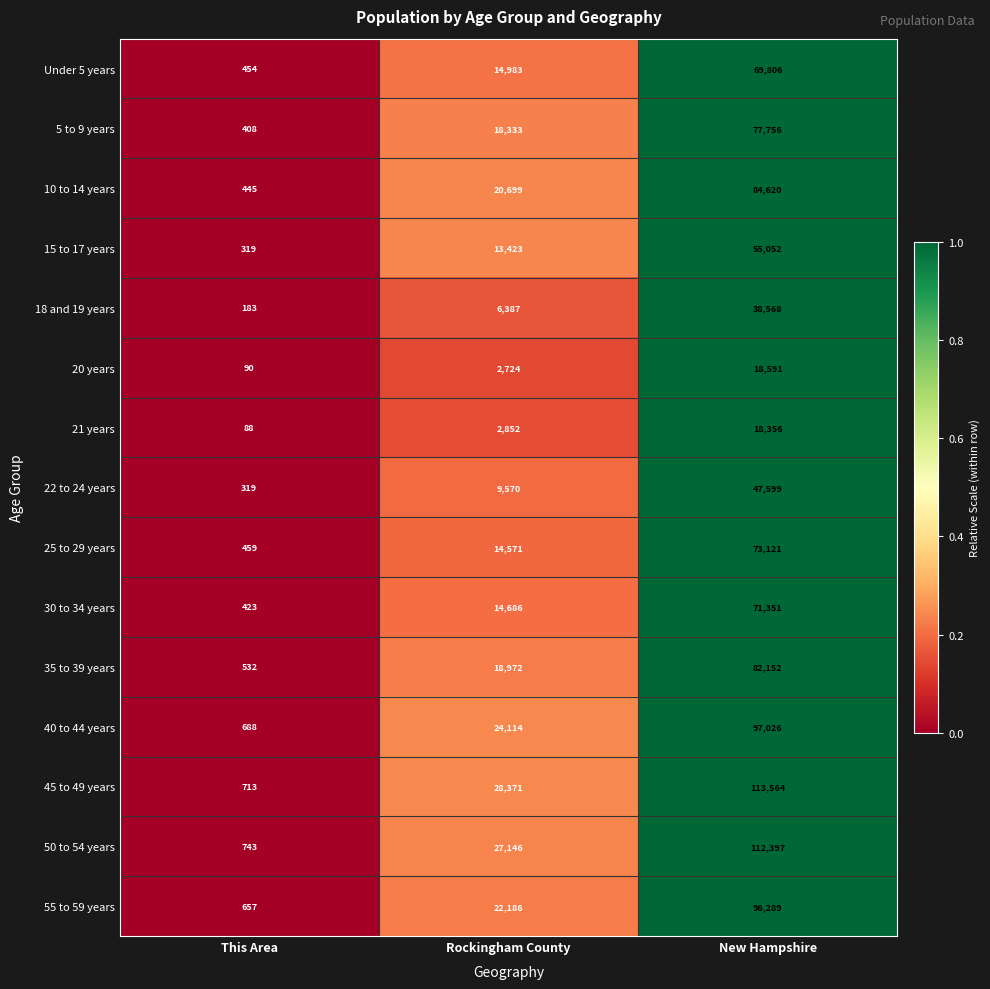

How many series are shown in this chart?

15